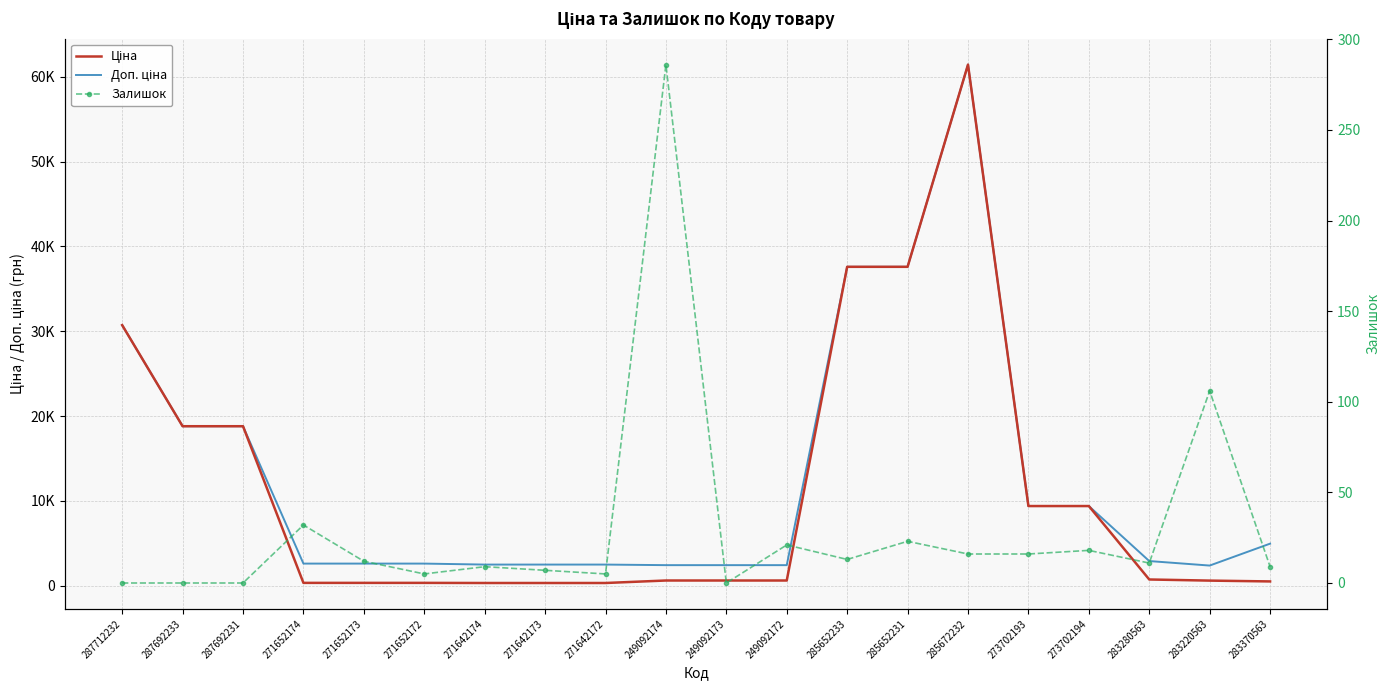

Reading left to right, list all the values displayed in this chart.

Ціна: 30717.1	18796.8	18796.8	324.8	324.8	324.8	310.3	310.3	310.3	603.7	603.7	603.7	37593.6	37593.6	61434.3	9384.0	9384.0	724.5	591.6	495.0
Доп. ціна: 30717.1	18796.8	18796.8	2598.3	2598.3	2598.3	2482.4	2482.4	2482.4	2414.8	2414.8	2414.8	37593.6	37593.6	61434.3	9384.0	9384.0	2897.8	2366.5	4950.4
Залишок: 0.0	0.0	0.0	32.0	12.0	5.0	9.0	7.0	5.0	286.0	0.0	21.0	13.0	23.0	16.0	16.0	18.0	11.0	106.0	9.0